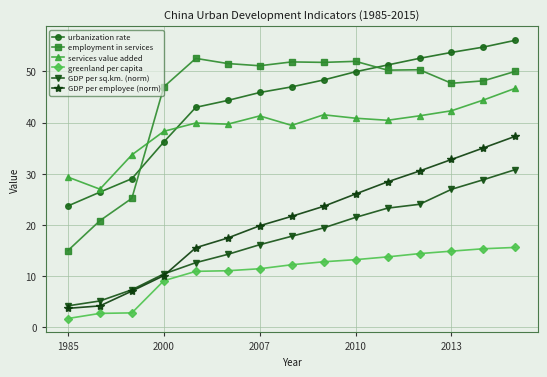

What are all the series names shown in the legend?

urbanization rate, employment in services, services value added, greenland per capita, GDP per sq.km. (norm), GDP per employee (norm)